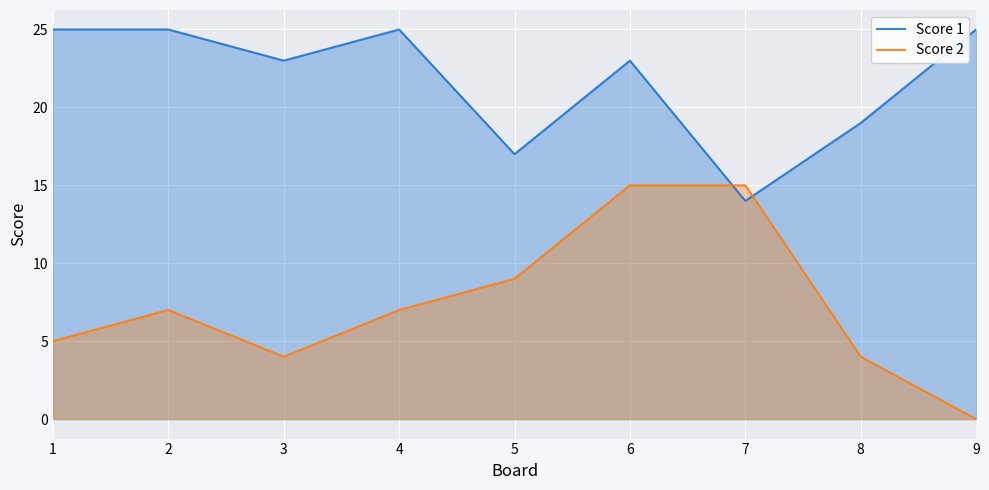

Where is the first local minimum for Score 1?

3